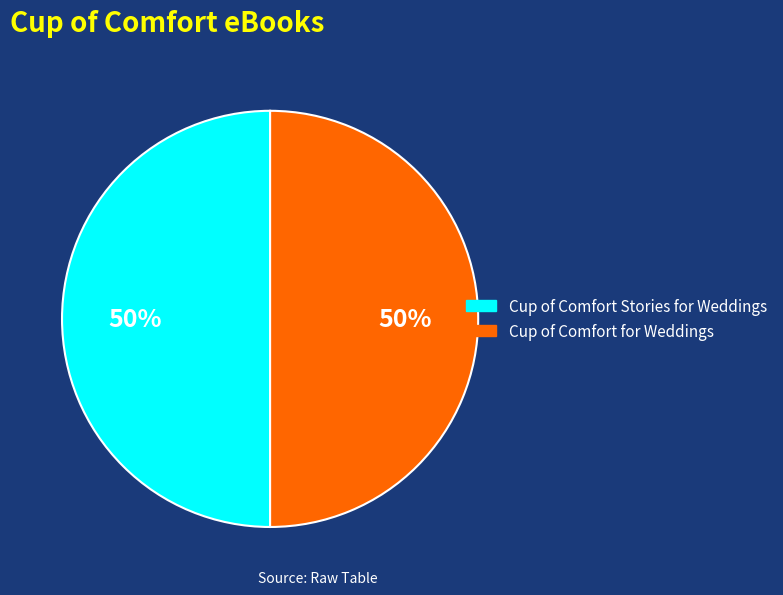

Is it true that Cup of Comfort Stories for Weddings is 50% of the pie?

True